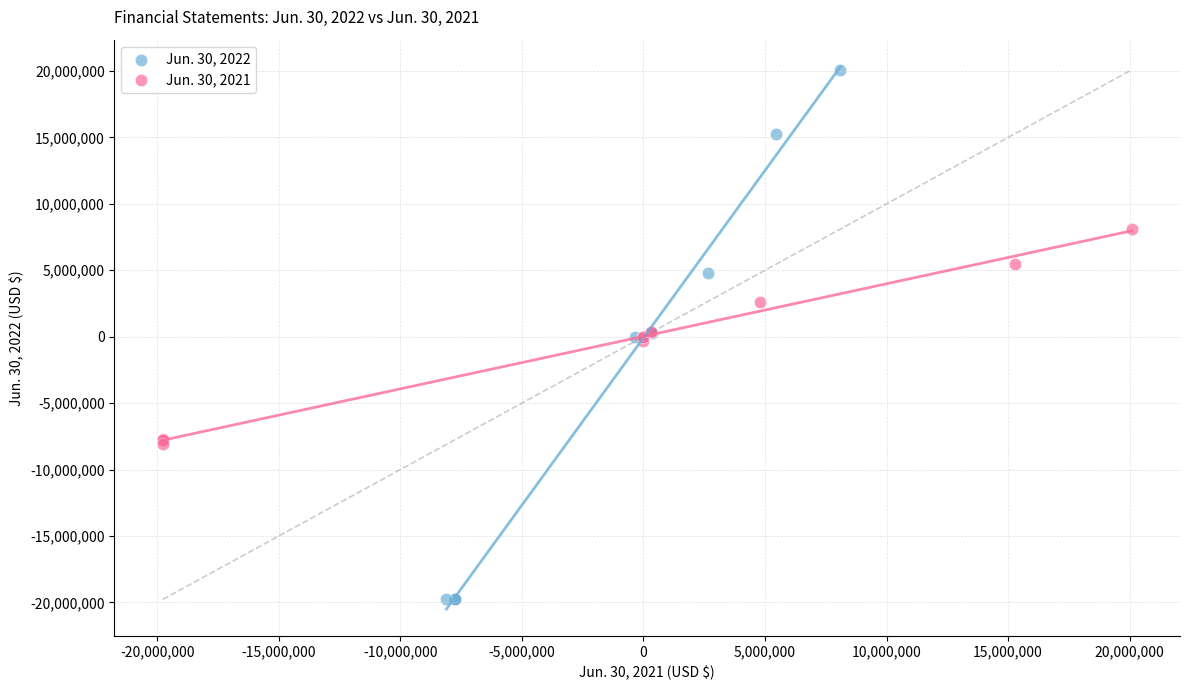

Which series has the largest Y range (max minus min)?

Jun. 30, 2022